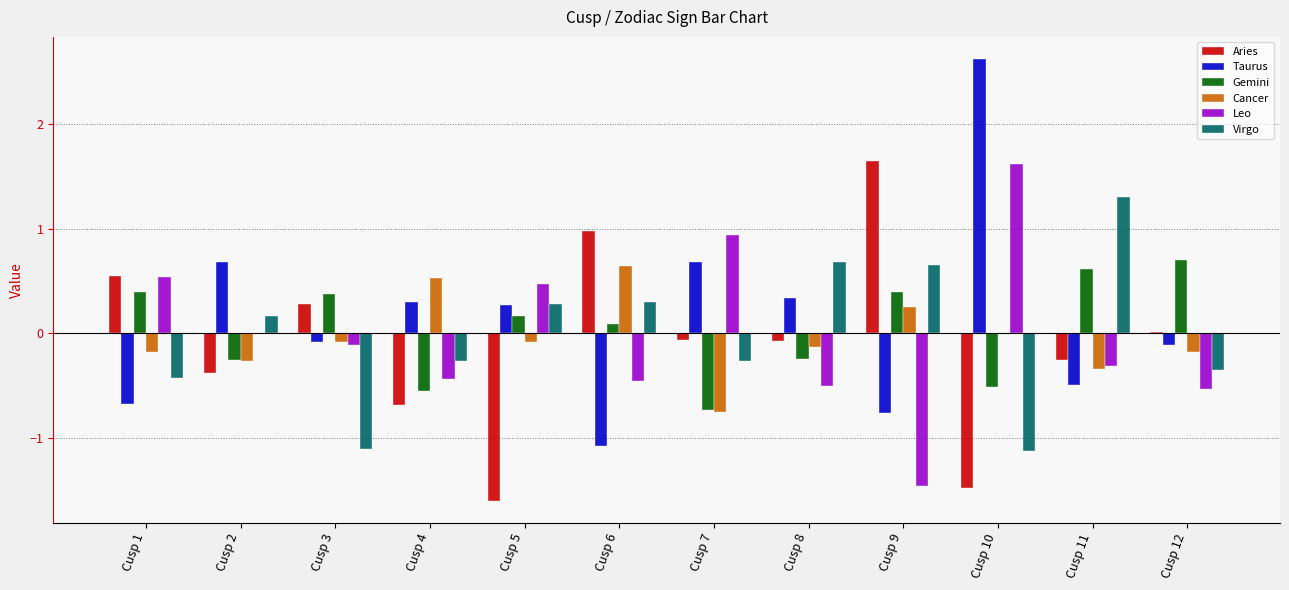

The value of Leo at Cusp 3 is -0.1. True or false?

True